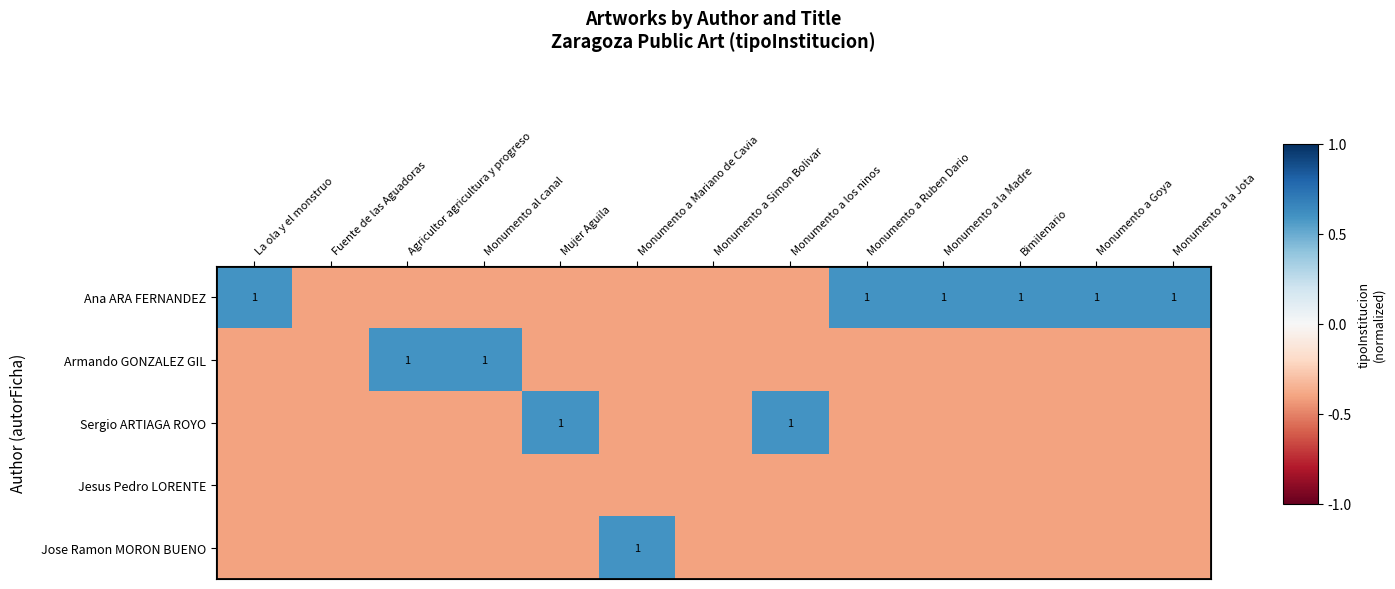

How many negative values does the Jose Ramon MORON BUENO series have?

12